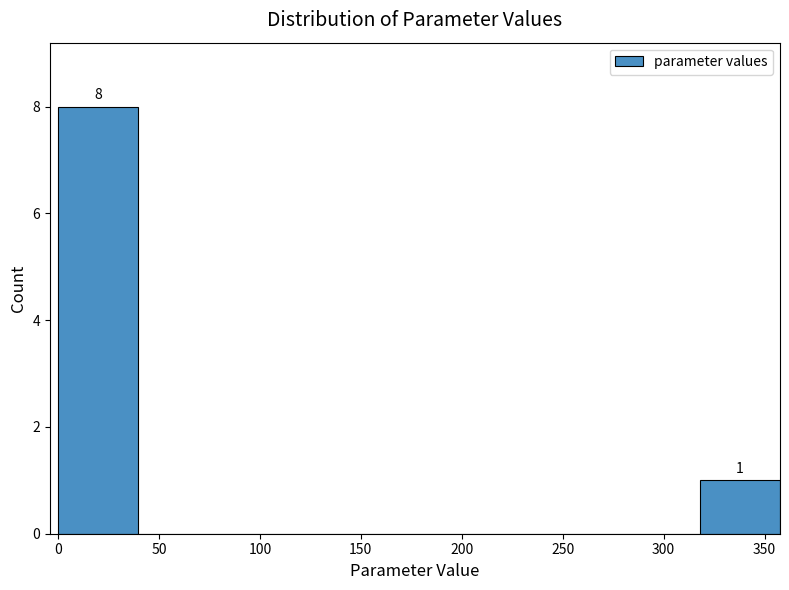

Over which range of the x-axis is the bar tallest?

0 to 40